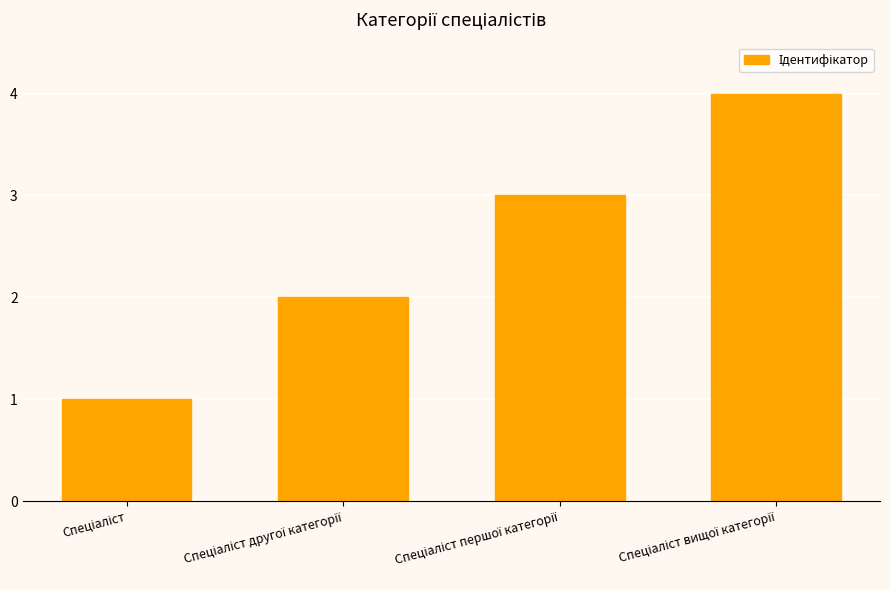

What is the difference between the maximum and minimum values?

3